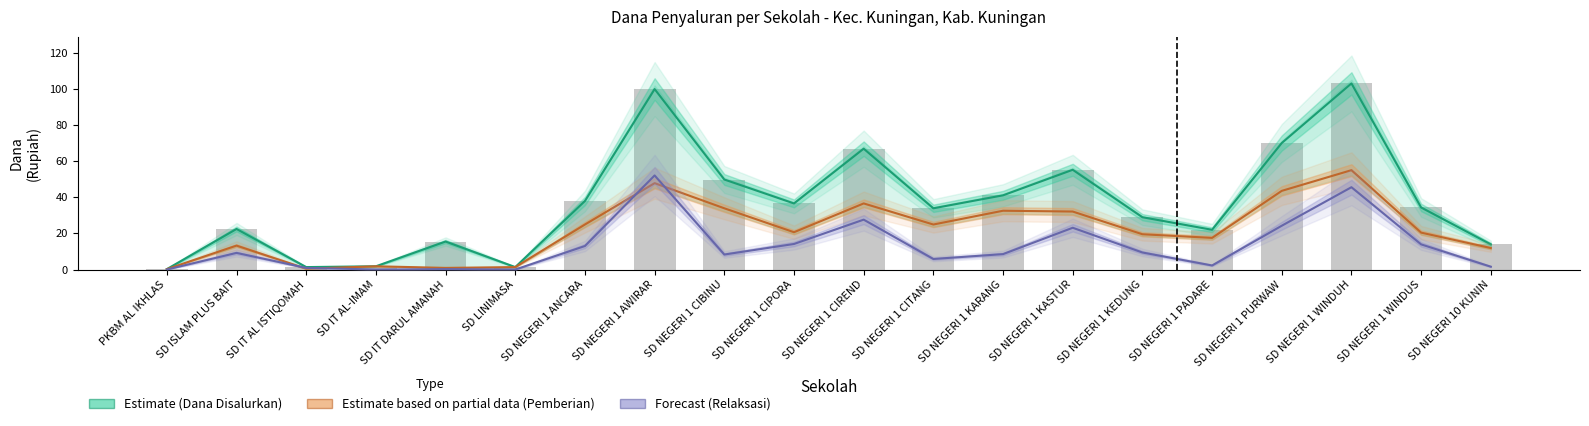

What is the label of the 8th bar from the left?

SD NEGERI 1 AWIRAR